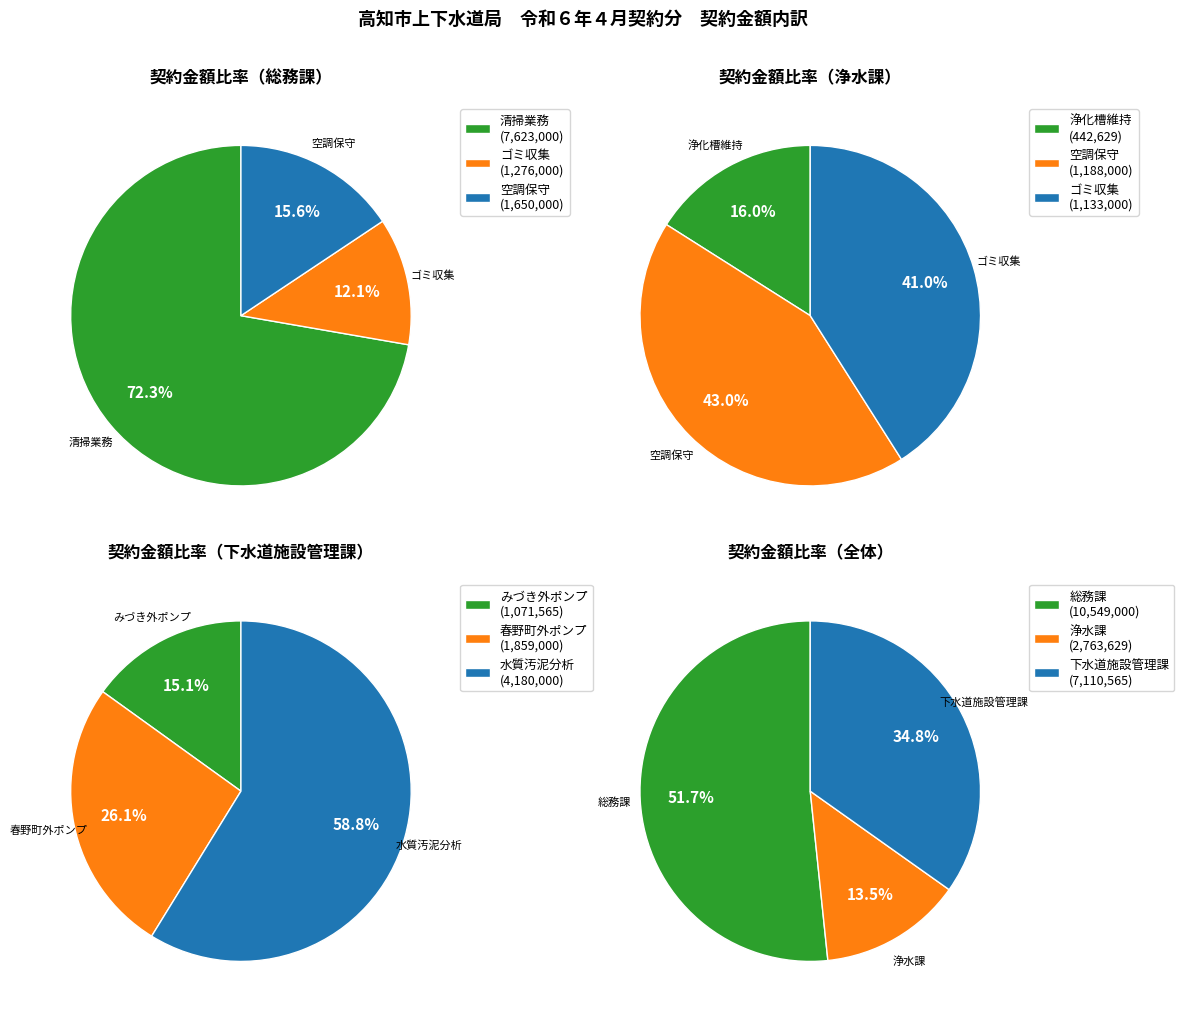

Which has a higher value, 高知市上下水道局庁舎内外清掃業務 or 高知市上下水道局庁舎空調設備保守点検業務?

高知市上下水道局庁舎内外清掃業務